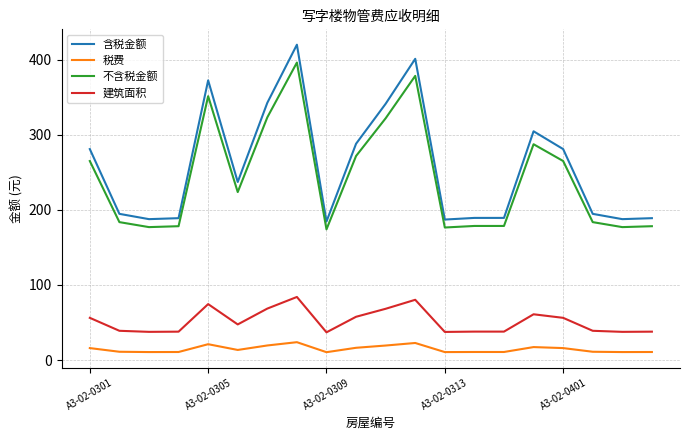

Rank the series by their maximum value, from highest to lowest.

含税金额, 不含税金额, 建筑面积, 税费